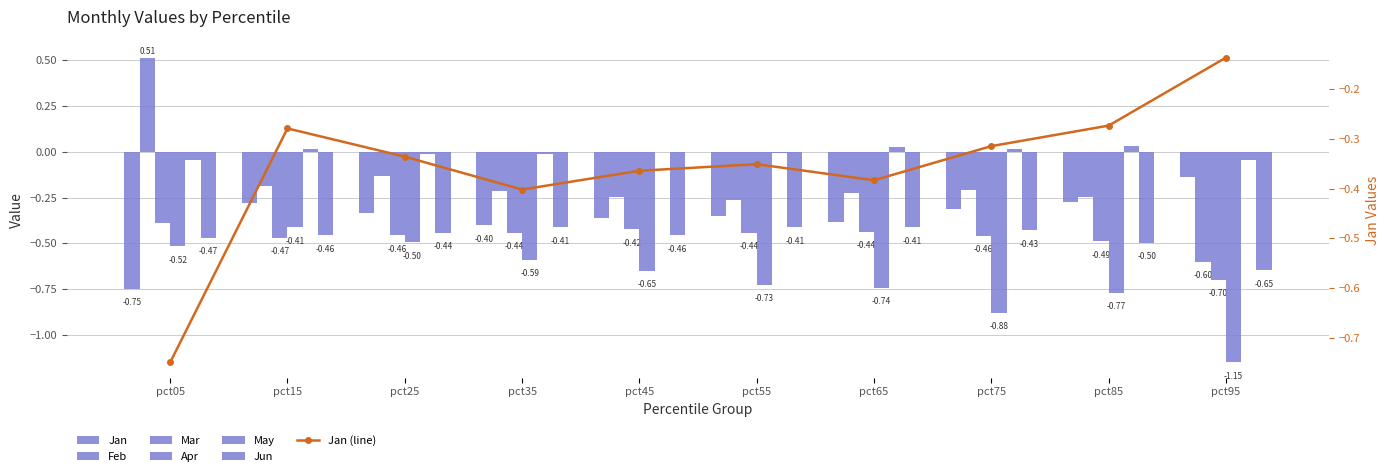

Reading left to right, extract all data points from this chart.

Jan: -0.7	-0.3	-0.3	-0.4	-0.4	-0.4	-0.4	-0.3	-0.3	-0.1
Feb: 0.5	-0.2	-0.1	-0.2	-0.2	-0.3	-0.2	-0.2	-0.2	-0.6
Mar: -0.4	-0.5	-0.5	-0.4	-0.4	-0.4	-0.4	-0.5	-0.5	-0.7
Apr: -0.5	-0.4	-0.5	-0.6	-0.7	-0.7	-0.7	-0.9	-0.8	-1.2
May: -0.0	0.0	-0.0	-0.0	-0.0	-0.0	0.0	0.0	0.0	-0.0
Jun: -0.5	-0.5	-0.4	-0.4	-0.5	-0.4	-0.4	-0.4	-0.5	-0.6